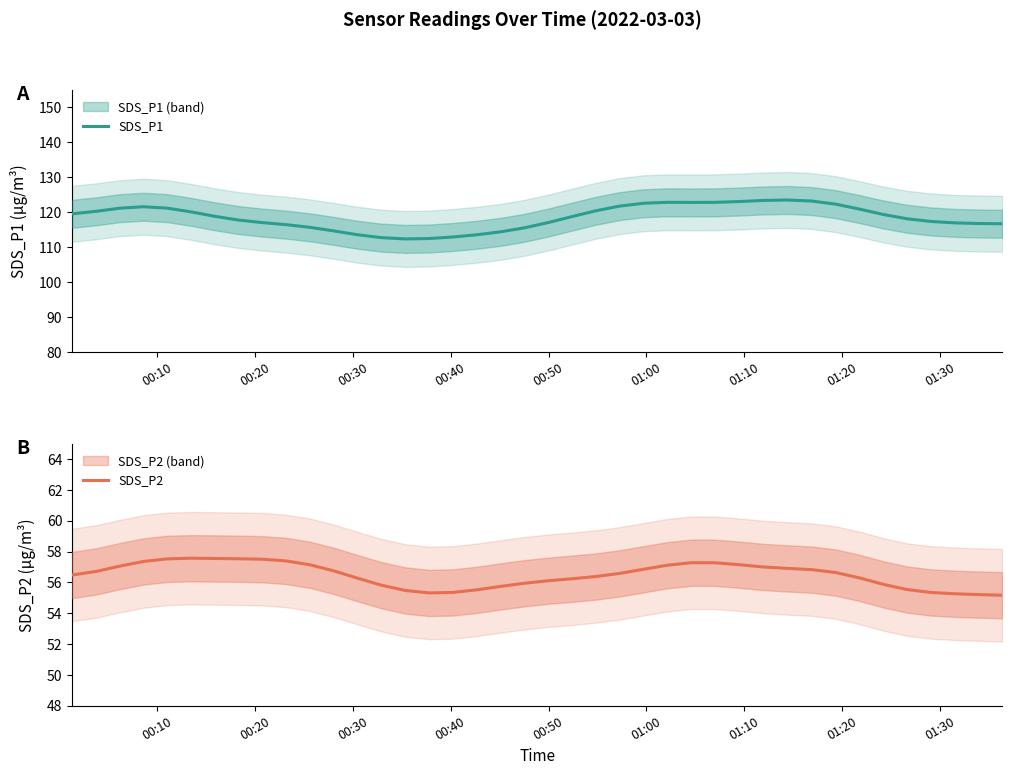

Is the value of SDS_P2 at 34 greater than the value of SDS_P1 at 13?

No